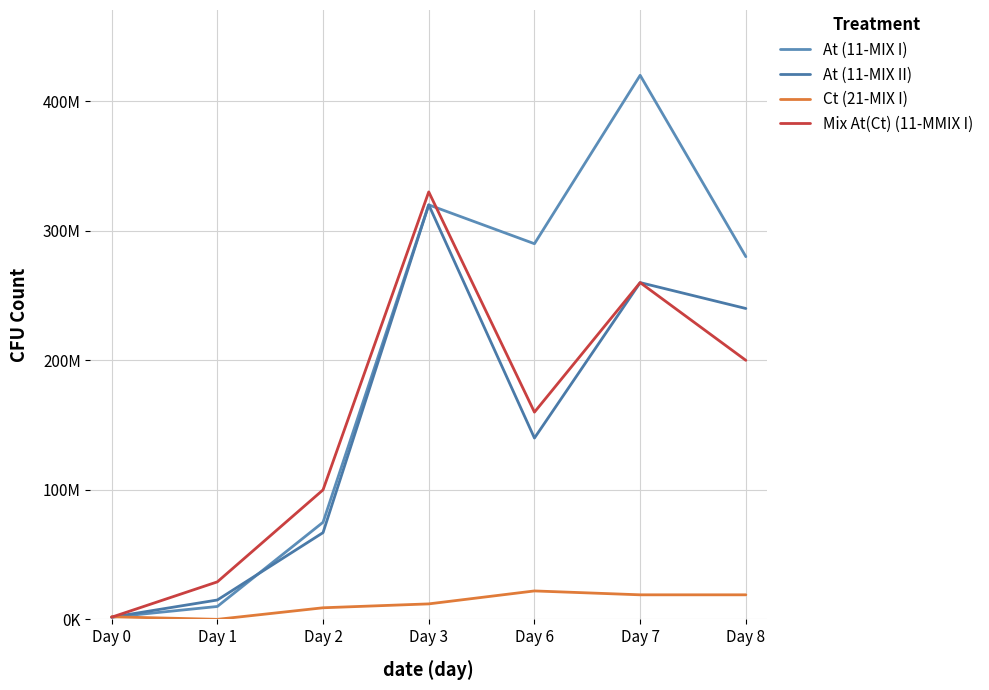

True or false: Mix At(Ct) (11-MMIX I) and At (11-MIX II) cross at least once.

False